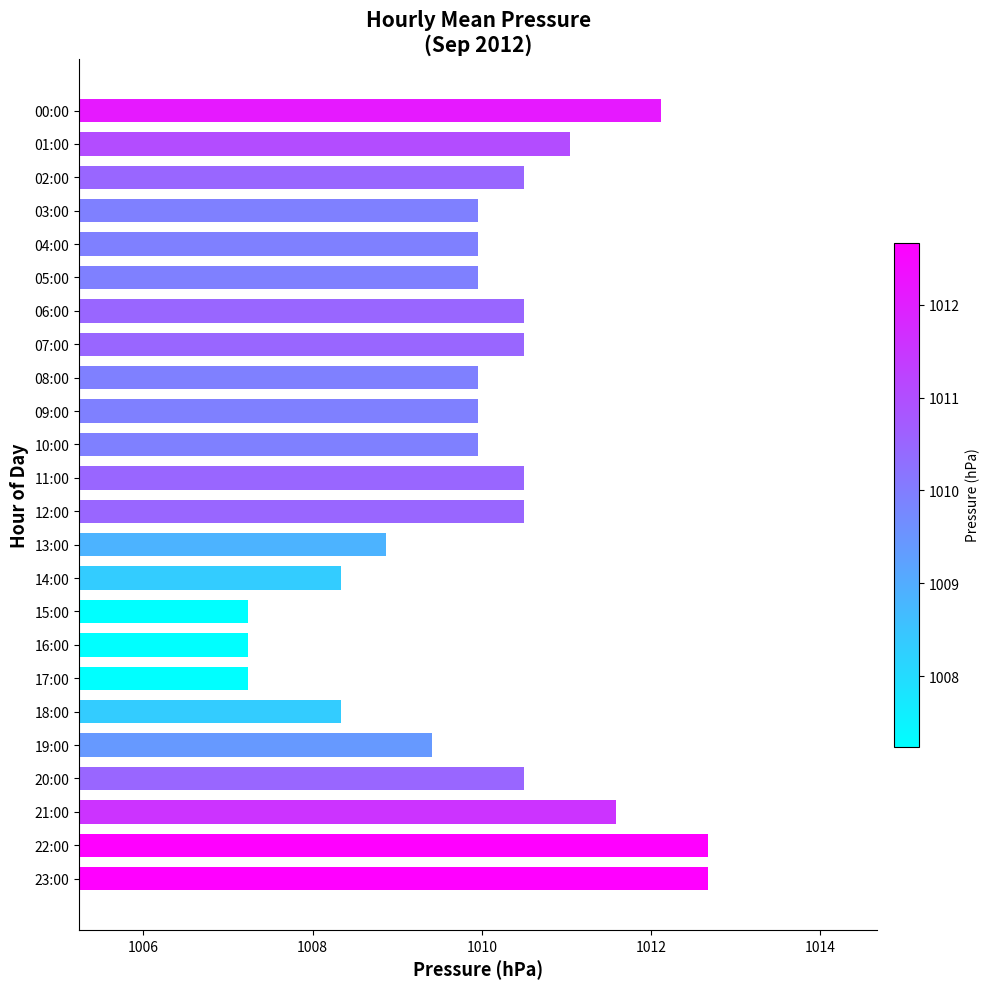

What is the difference between the maximum and minimum values?

5.4